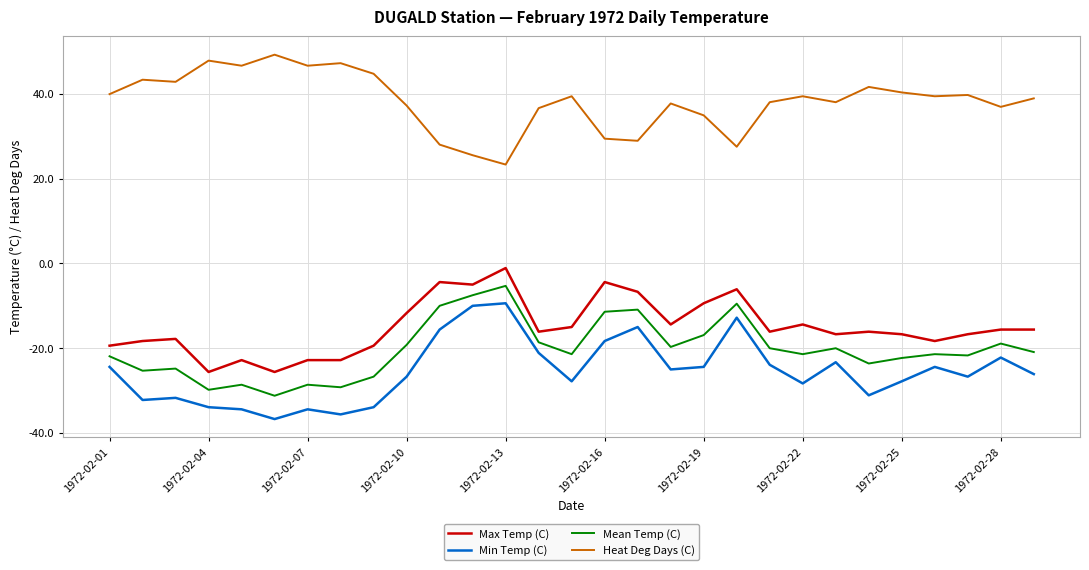

Which series has the largest total across all categories?

Heat Deg Days (C)